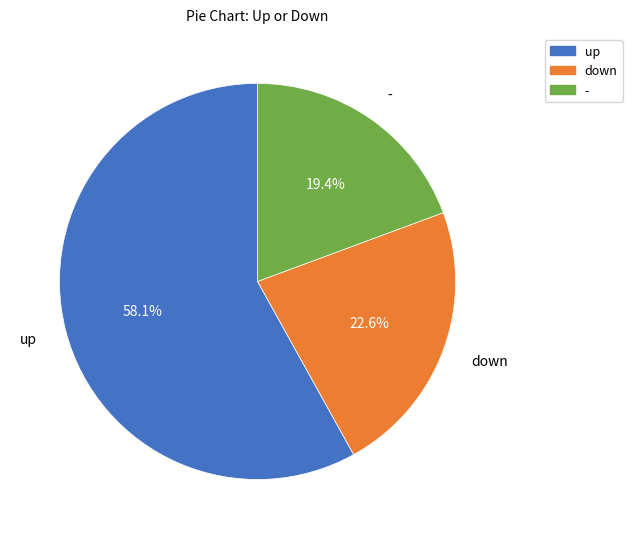

Combined, what portion of the pie is - and up?

77.4%